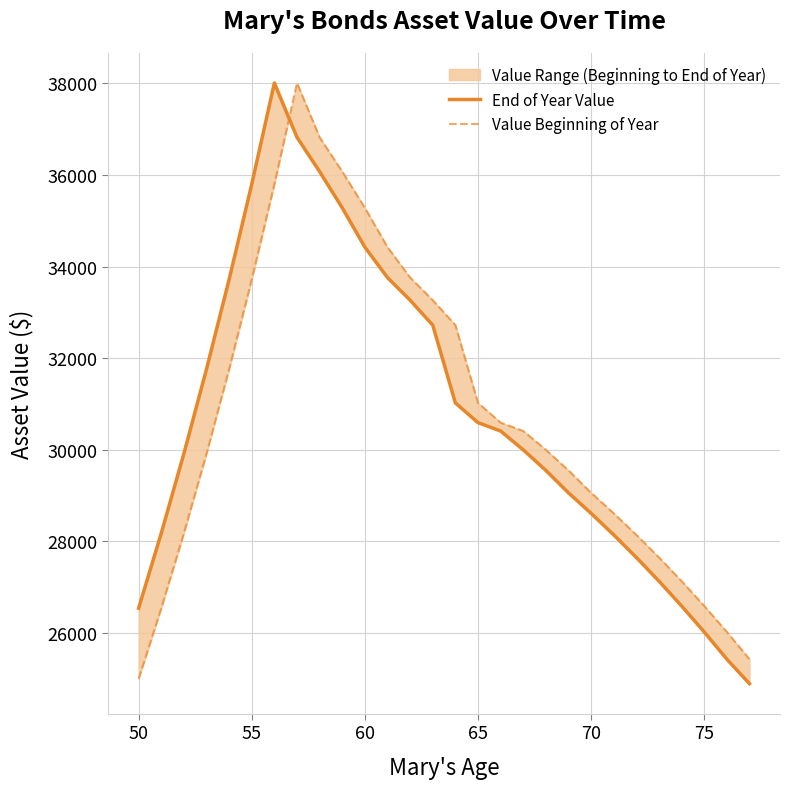

What is the sum of all End of Year Value values?

861400.0